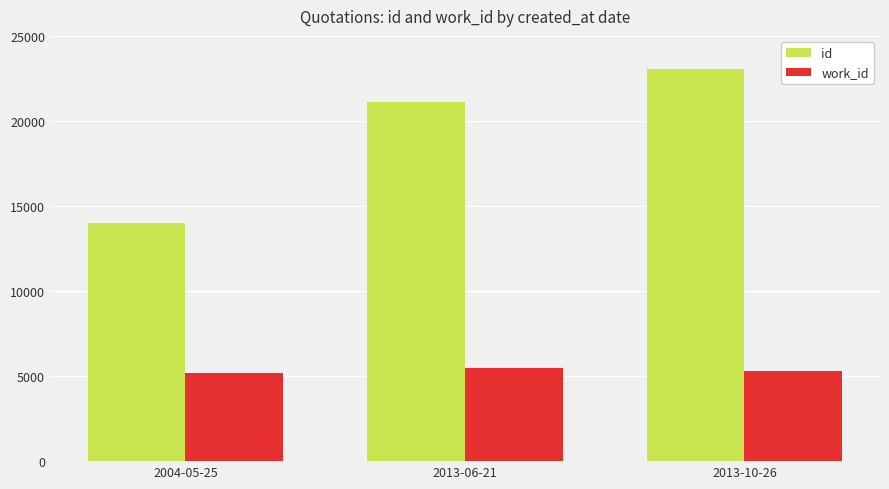

How many series are shown in this chart?

2